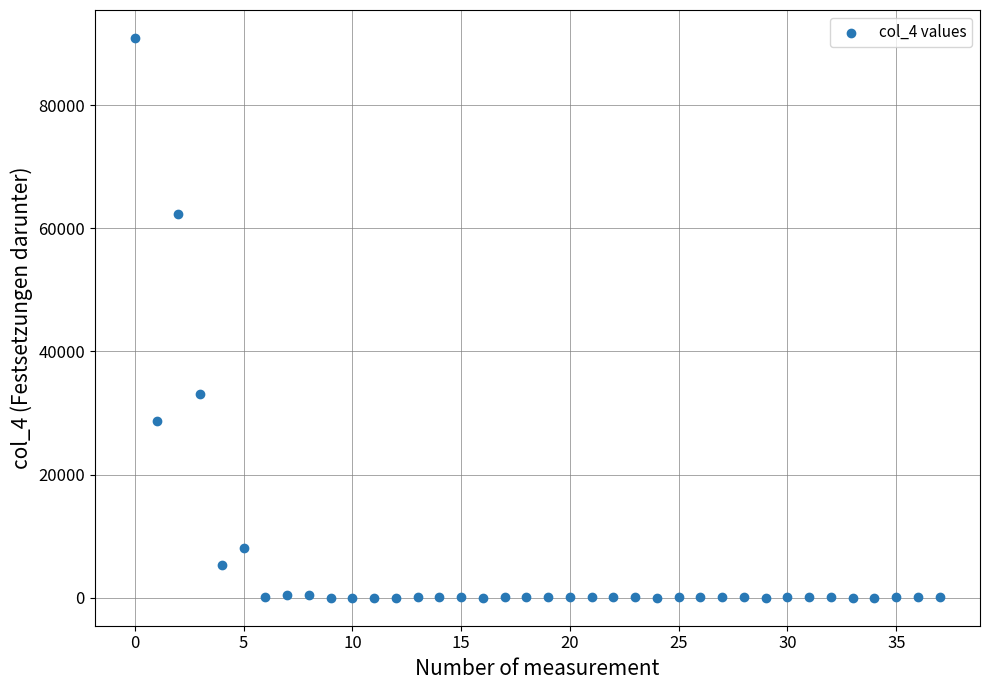

What Y value in the scatter plot is closest to 45461?

33128